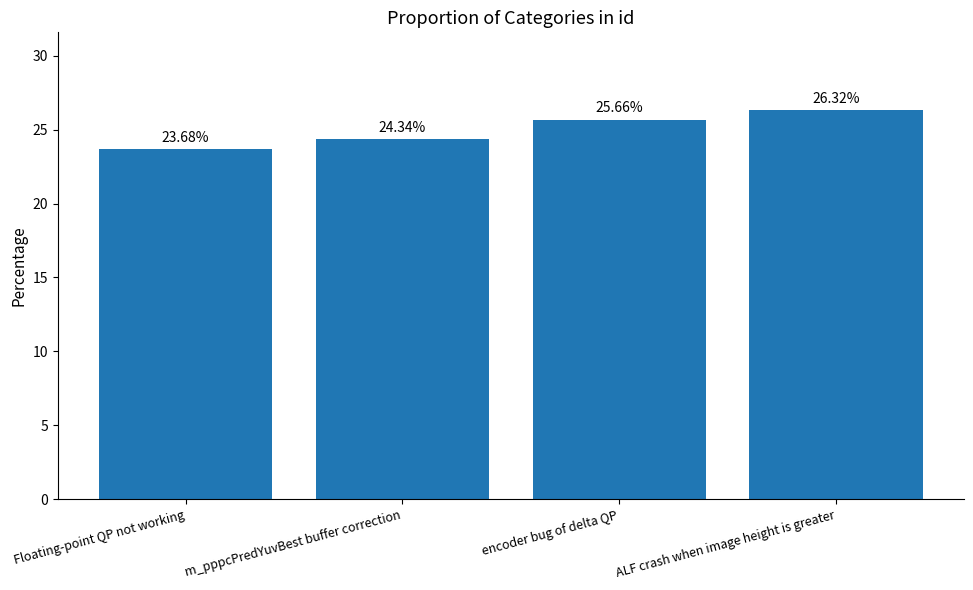

Reading left to right, list all the values displayed in this chart.

23.7	24.3	25.7	26.3